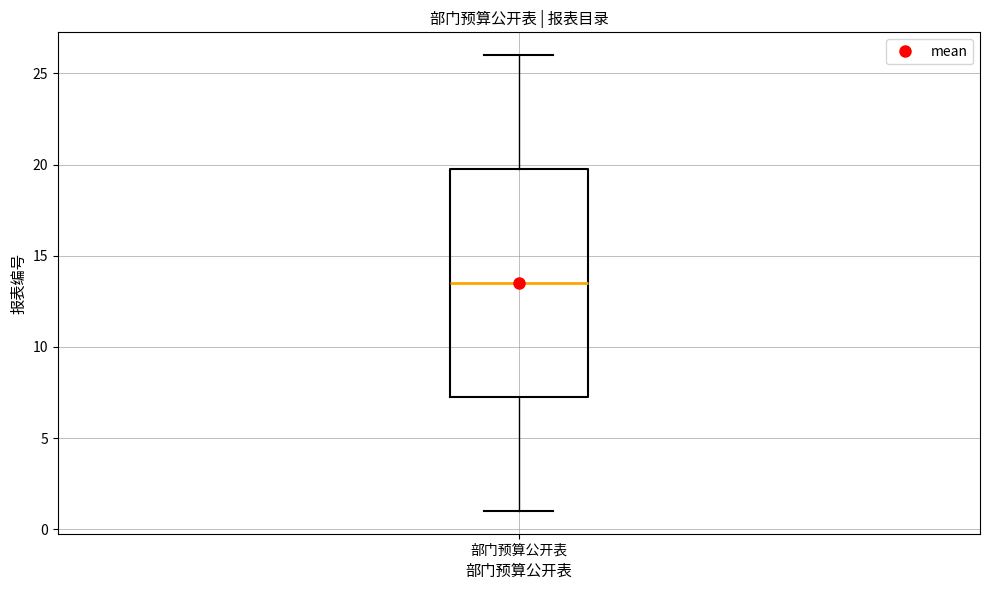

Where does the upper whisker of the box for 部门预算公开表 end on the y-axis? The values are not printed on the chart, so give them approximately, as read against the axis.

26.0